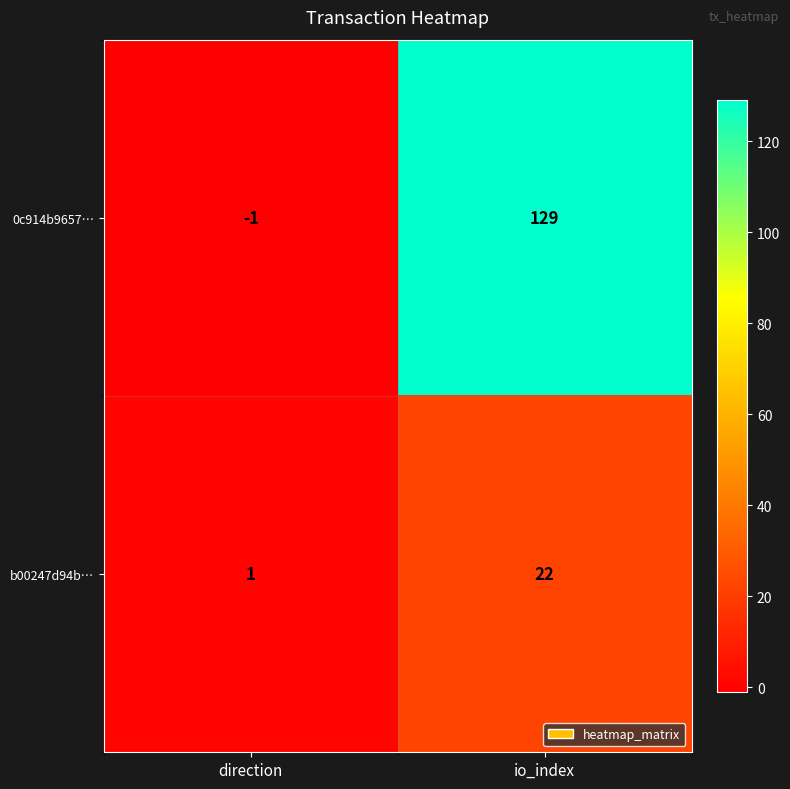

Reading left to right, what are all the values shown in this chart?

0c914b9657…: direction=-1	io_index=129
b00247d94b…: direction=1	io_index=22